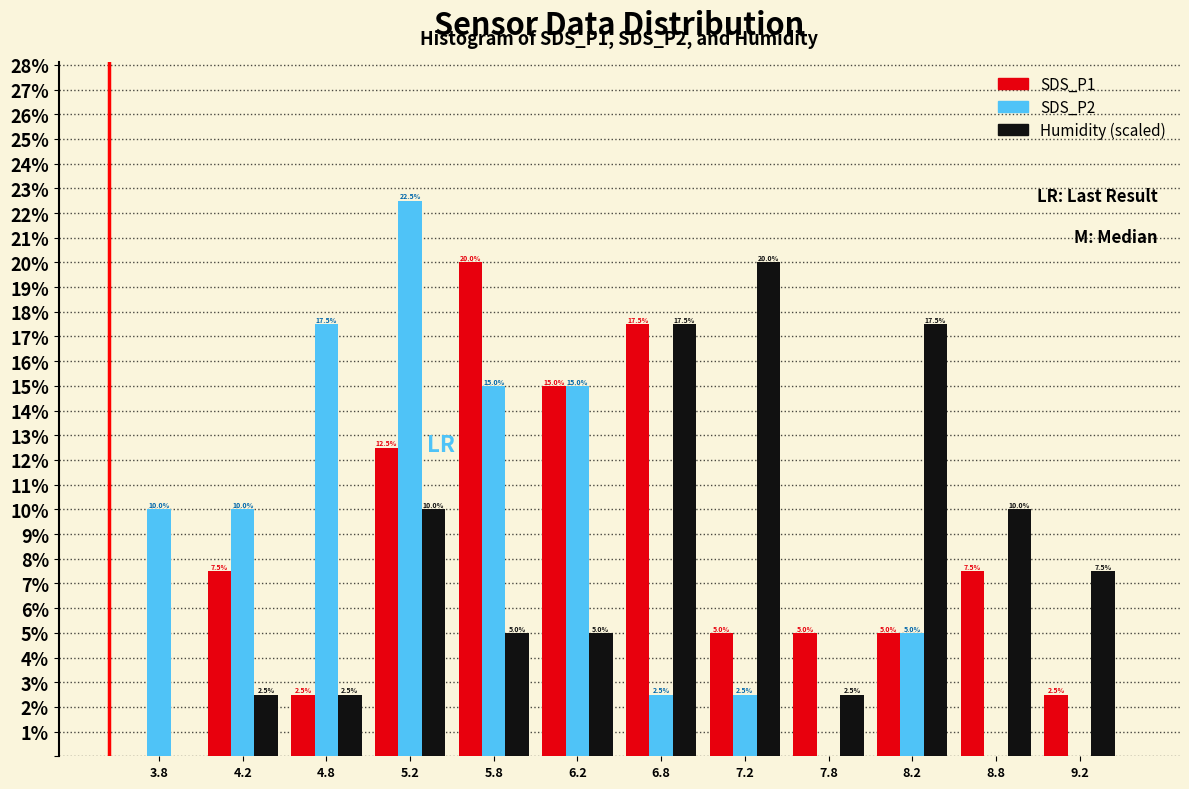

In the Humidity (scaled) series, which range on the x-axis has the tallest bar?

7.0 to 7.5